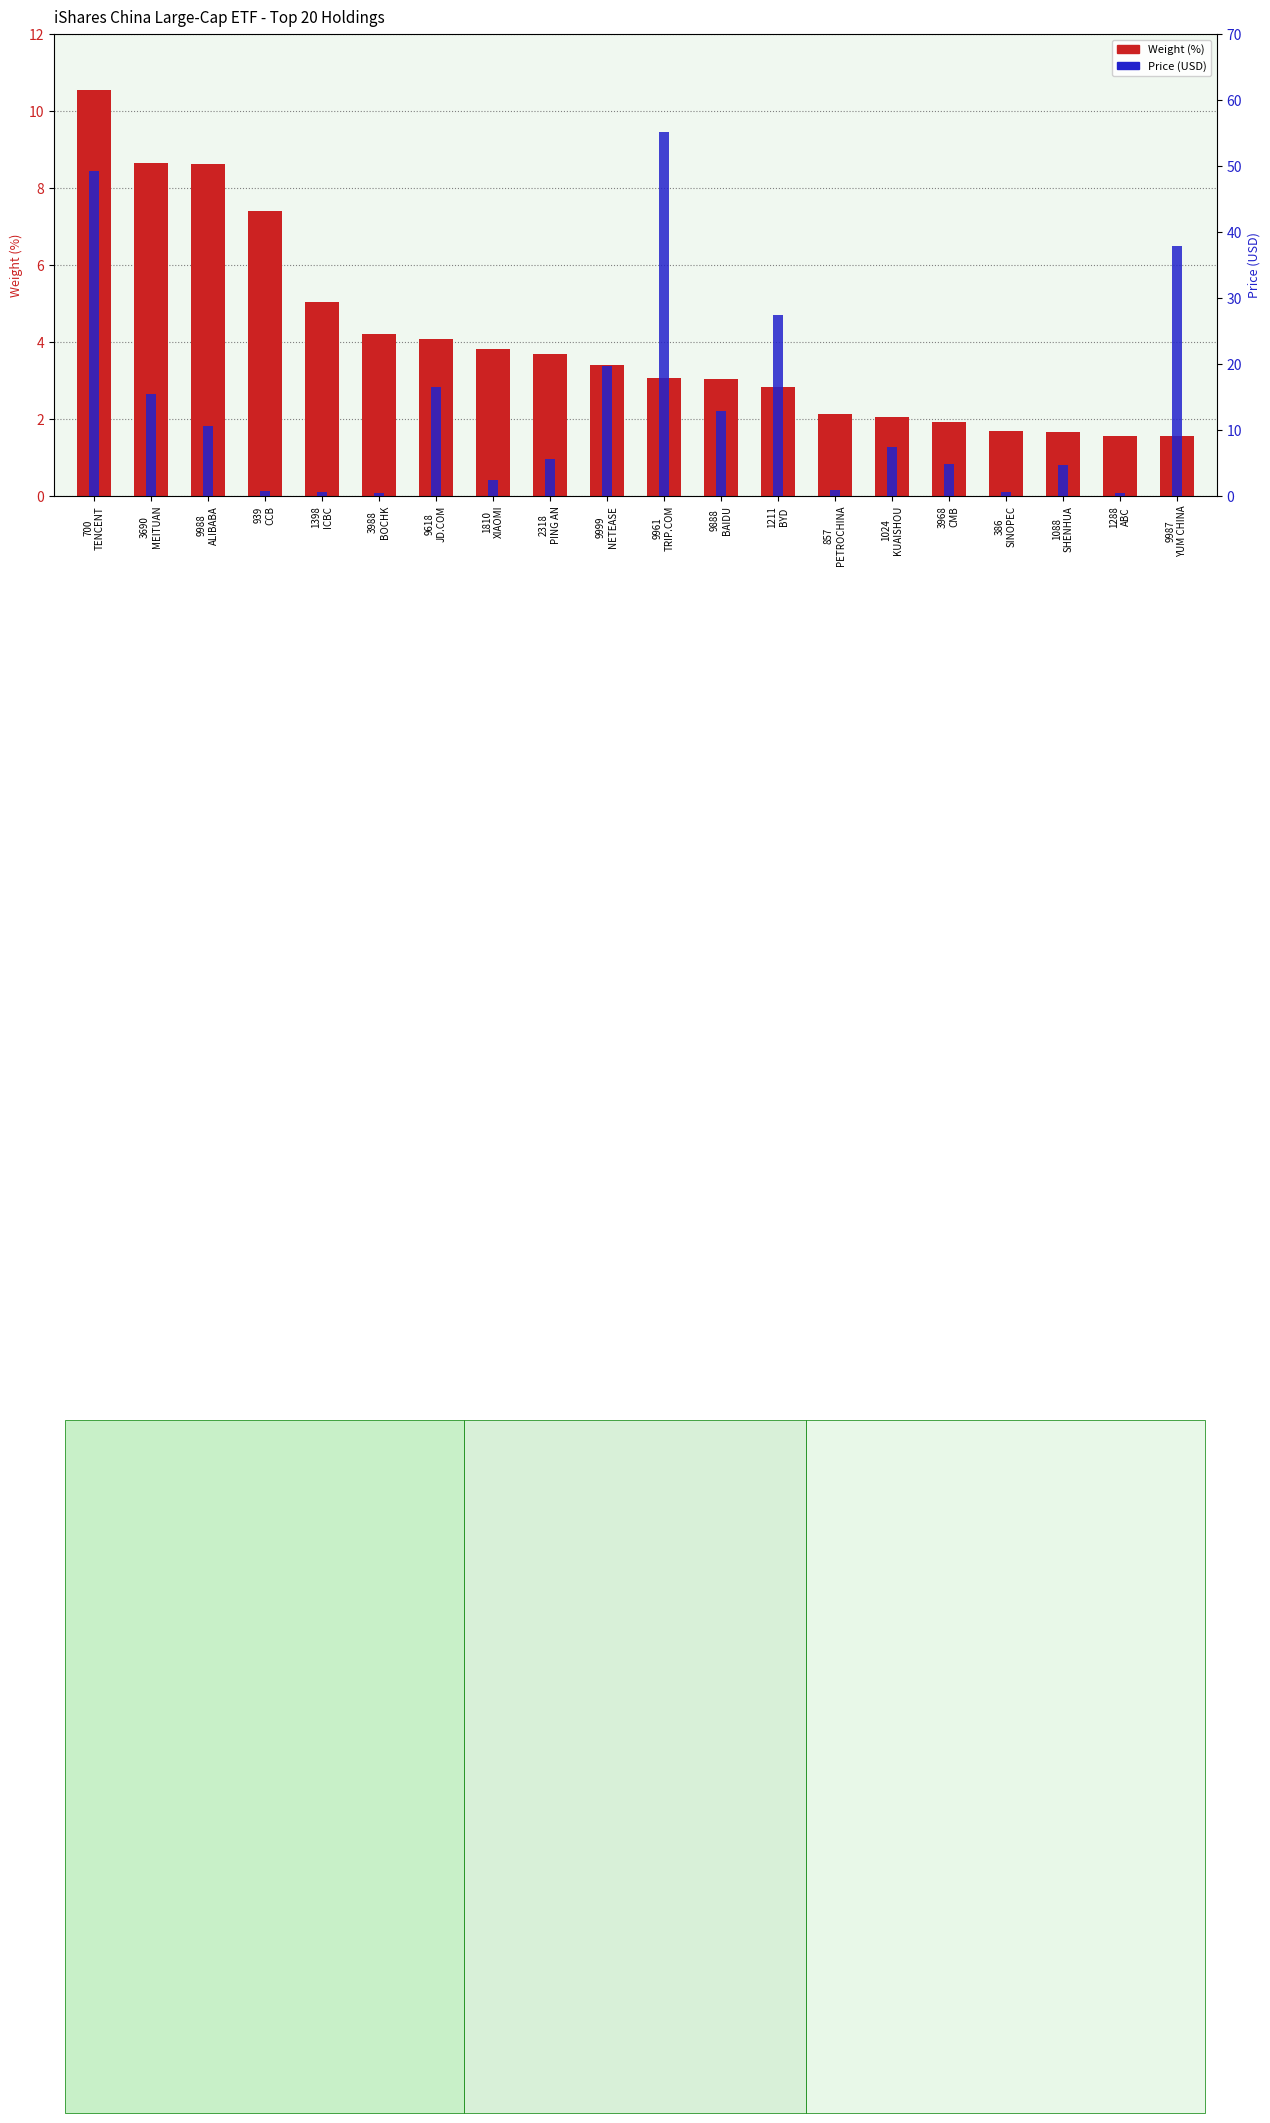

At how many categories does at least one series exceed 17?

5